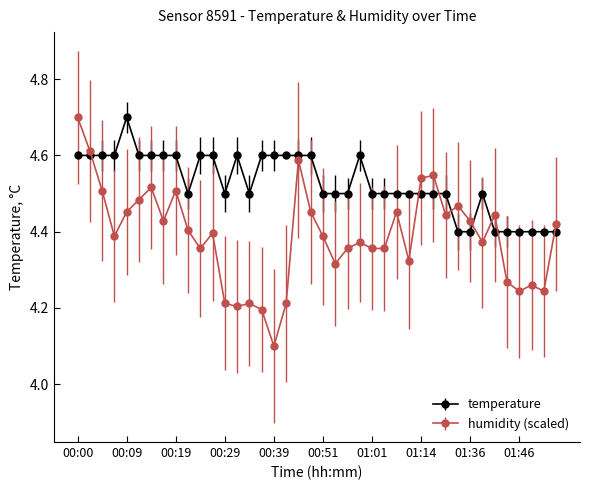

List the series in order of their overall mean, highest first.

temperature, humidity (scaled)